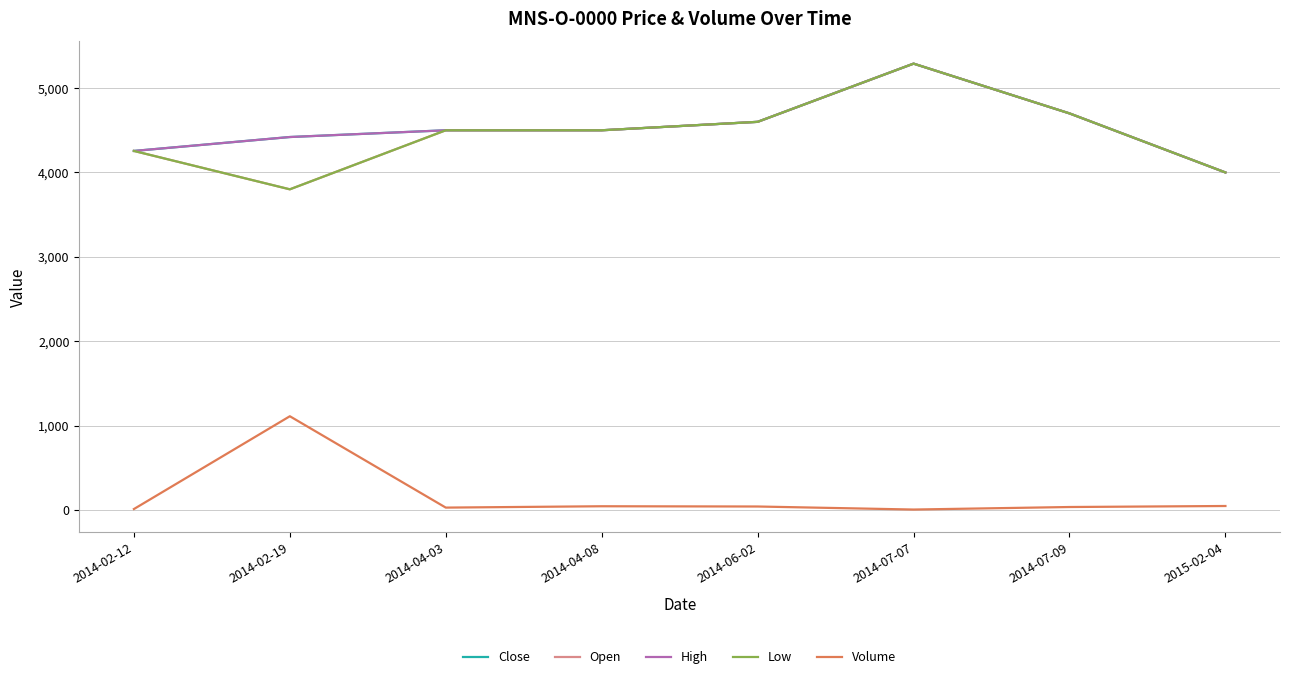

List the labels in order of Low value, smallest first.

2014-02-19, 2015-02-04, 2014-02-12, 2014-04-03, 2014-04-08, 2014-06-02, 2014-07-09, 2014-07-07